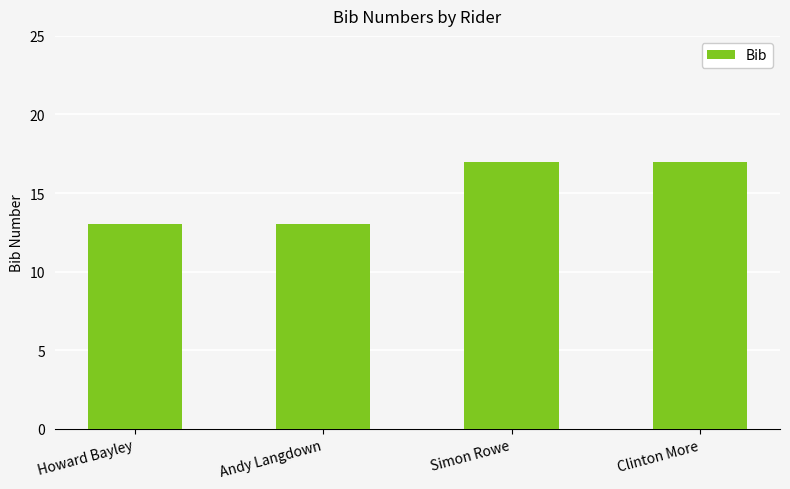

True or false: the data shows 13 at Howard Bayley.

True